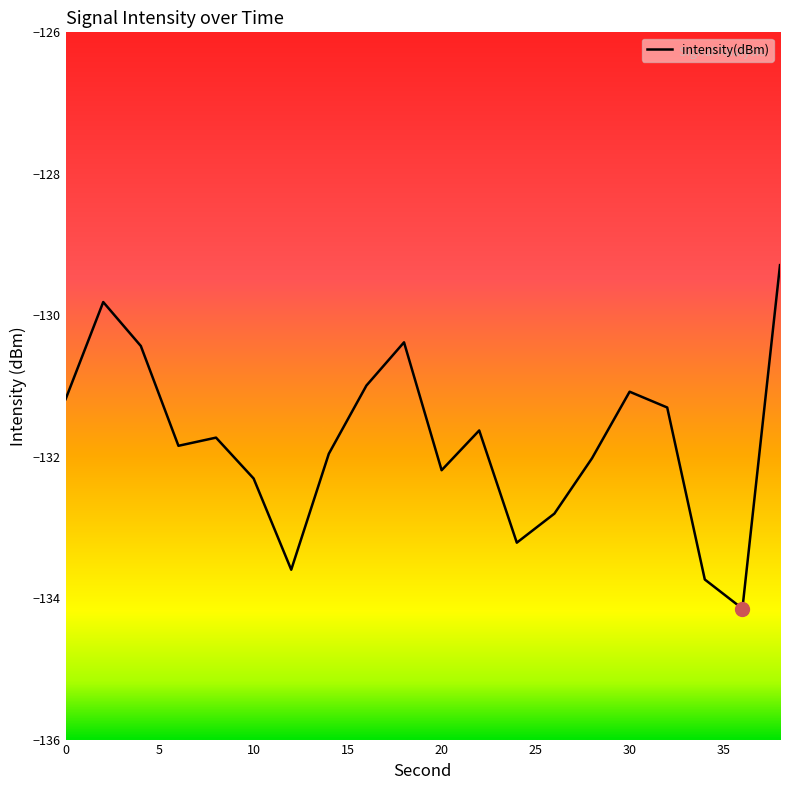

How many series are shown in this chart?

1